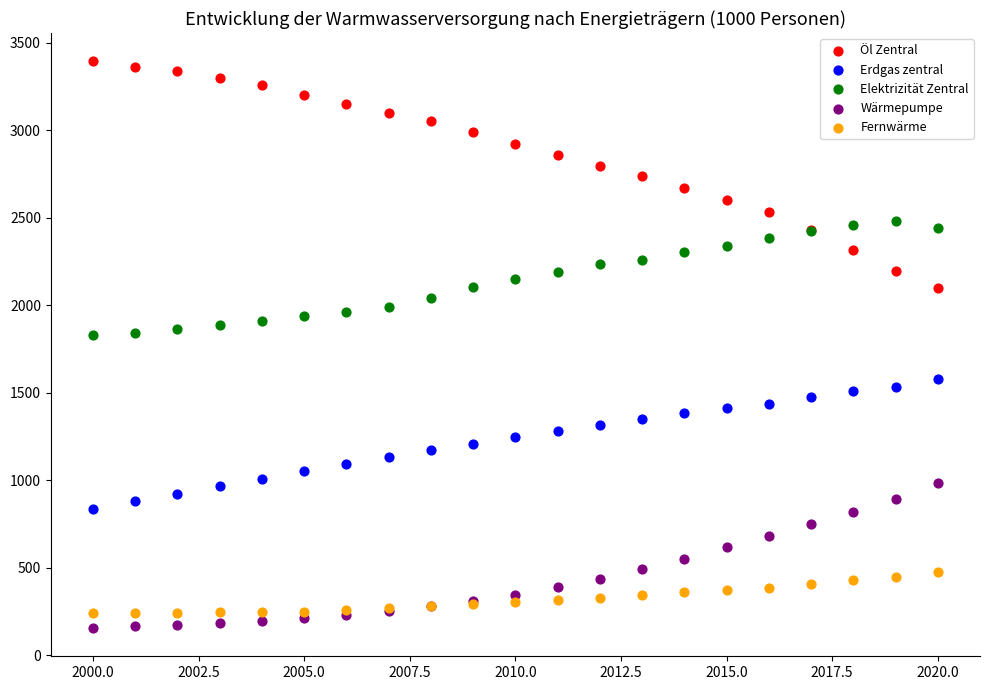

Which series has the largest Y range (max minus min)?

Öl Zentral